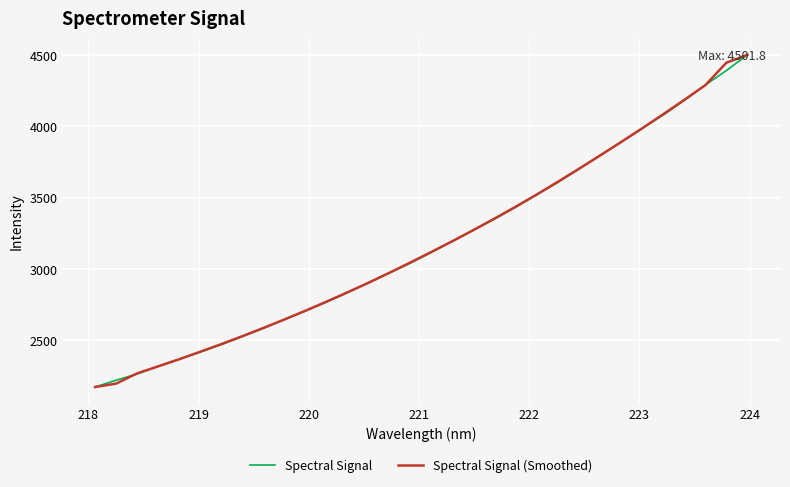

True or false: Spectral Signal has more than 0 points higher than both neighbors.

False